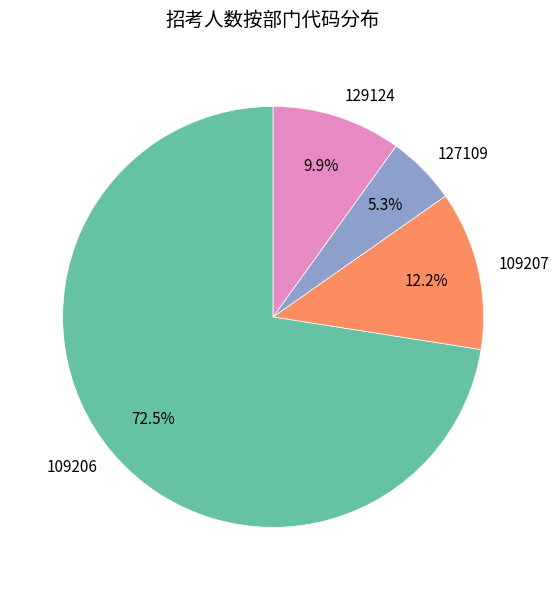

To the nearest percent, what is the combined percentage of 109206 and 127109?

78%